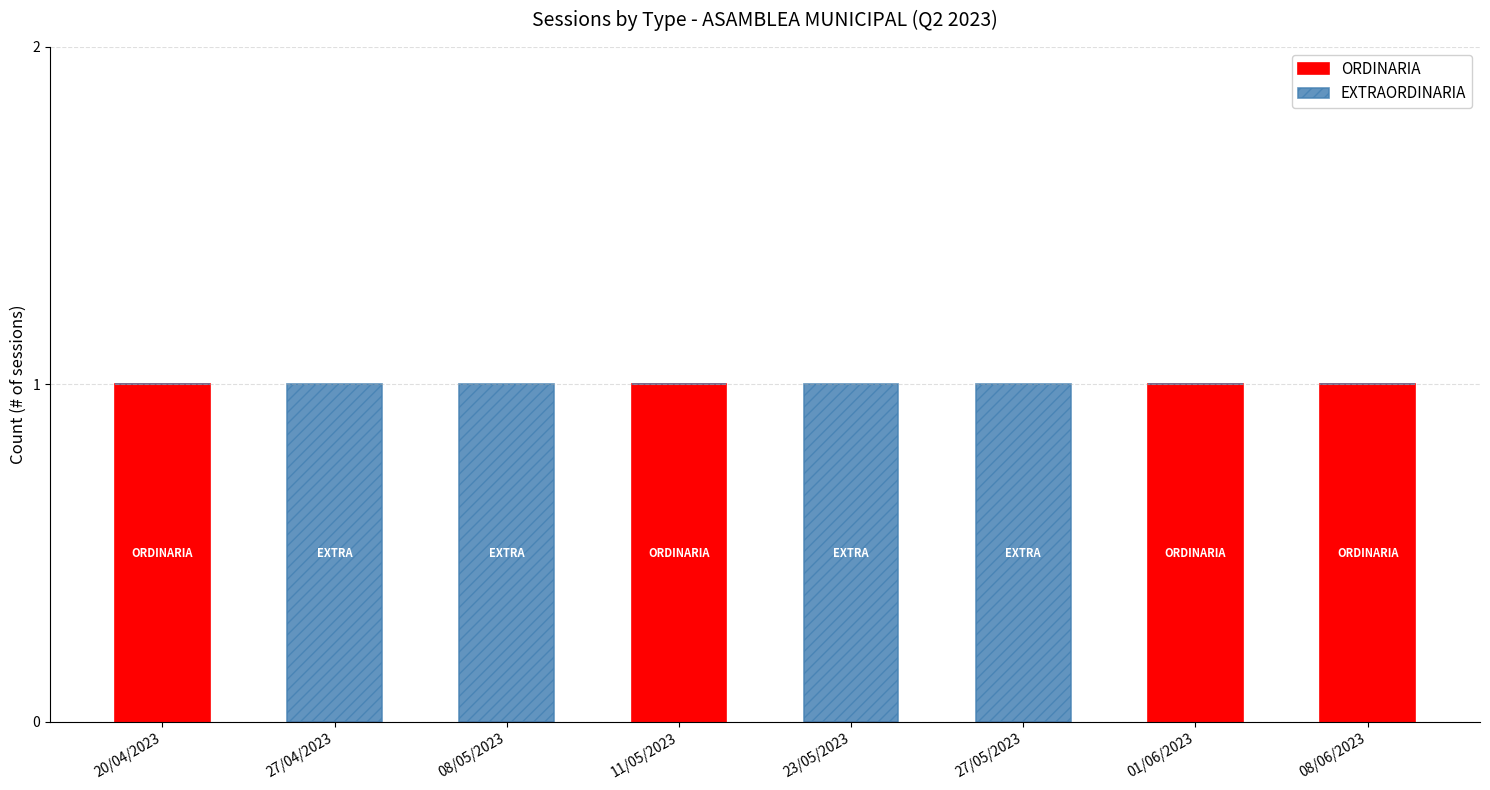

The ORDINARIA series shows 1 at 11/05/2023. True or false?

True